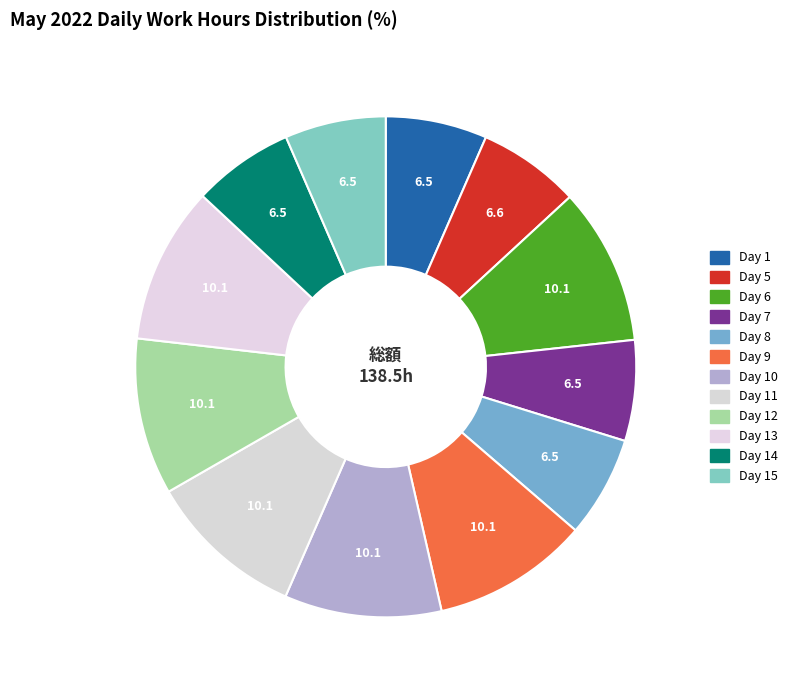

Approximately how many times larger is the value at Day 1 compared to Day 8?

1.0